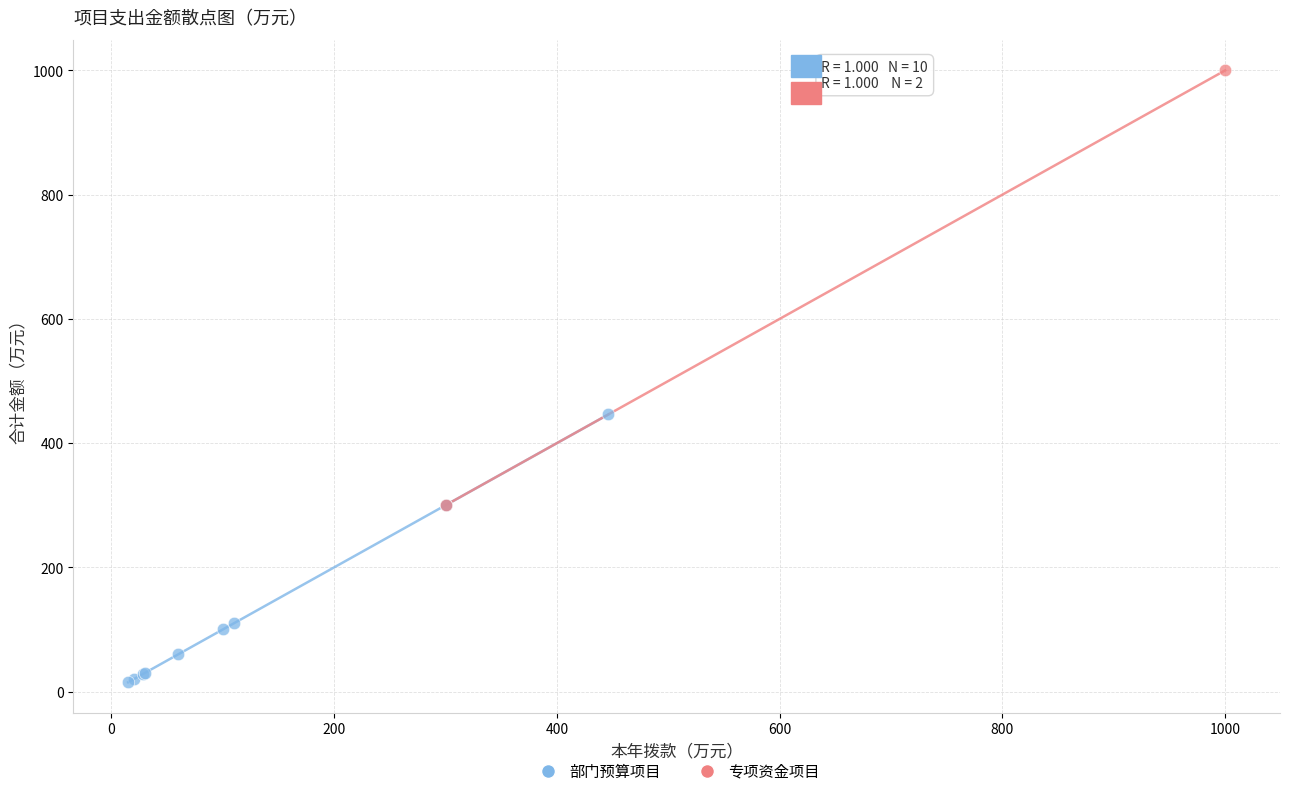

What are all the series names shown in the legend?

部门预算项目, 专项资金项目